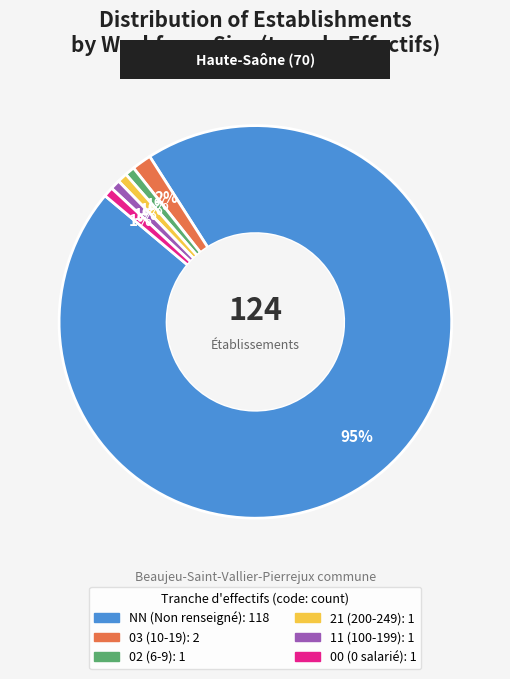

Which category has the biggest portion of the pie?

NN